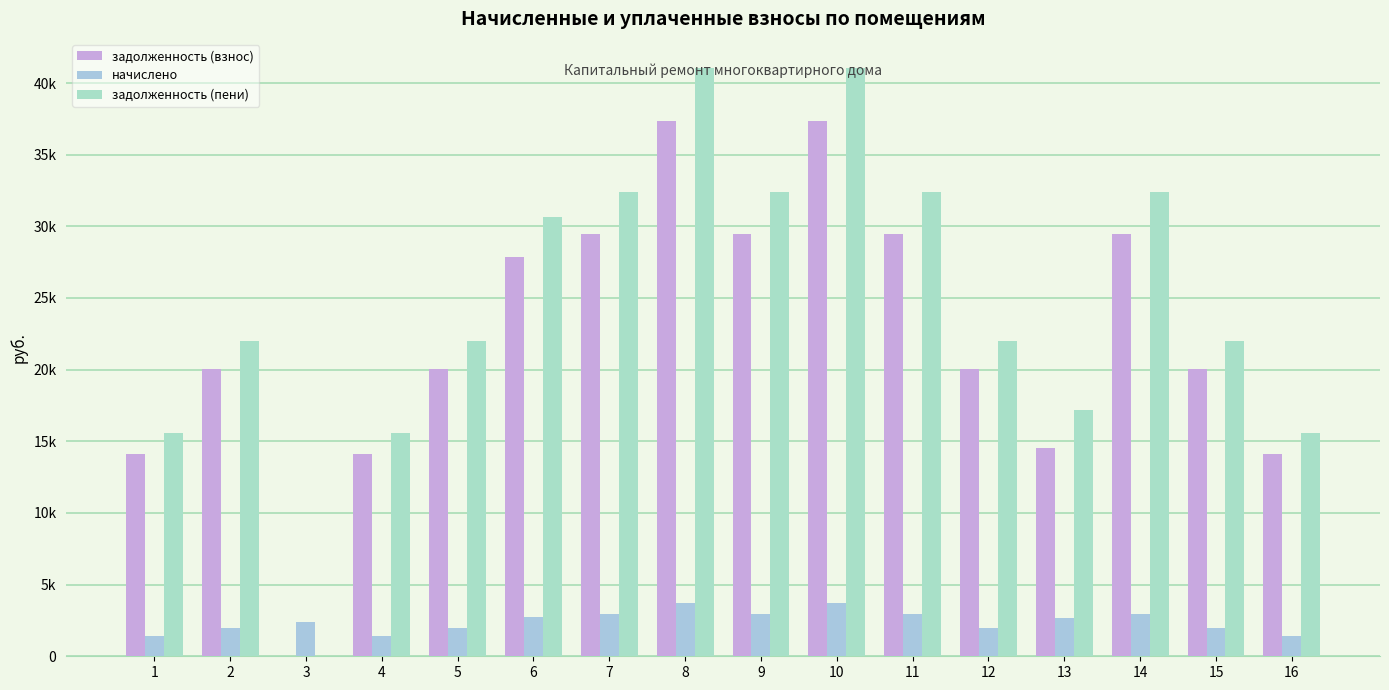

What is the minimum value for начислено?

1404.0